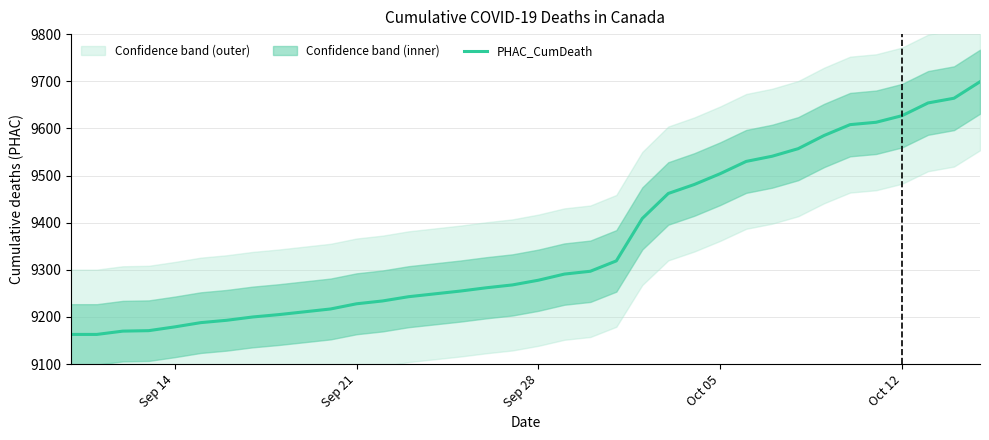

What is the smallest value displayed?

9163